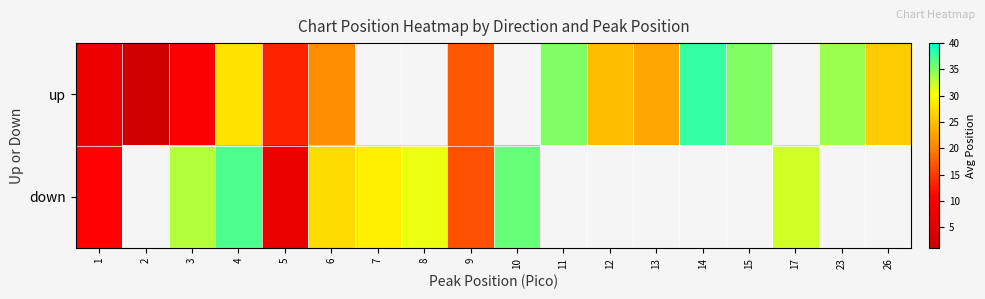

Between 26 and 9, which is larger?

26